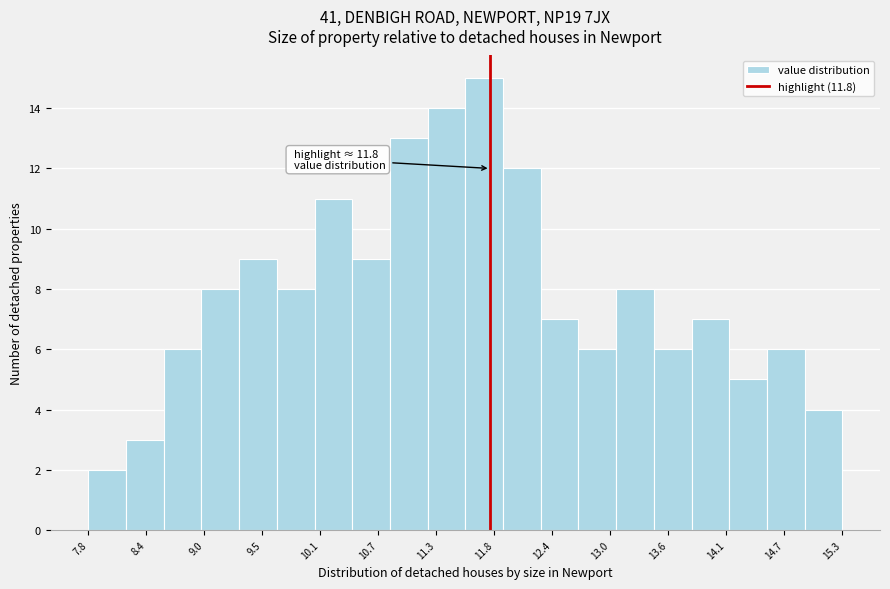

Read against the x-axis, roughly where is the centre of the tallest bar?

11.7